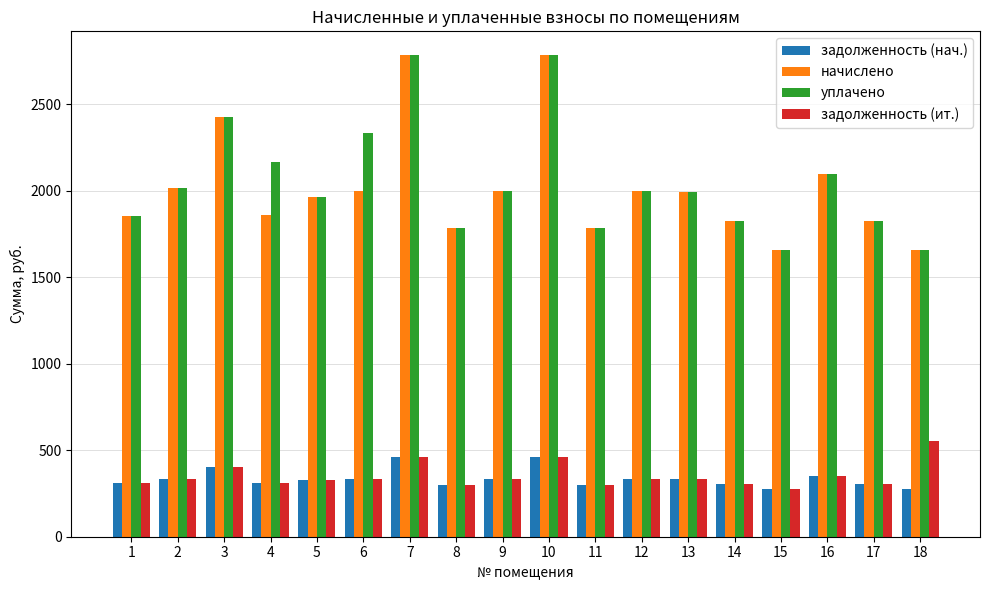

At how many categories does at least one series exceed 2512?

2